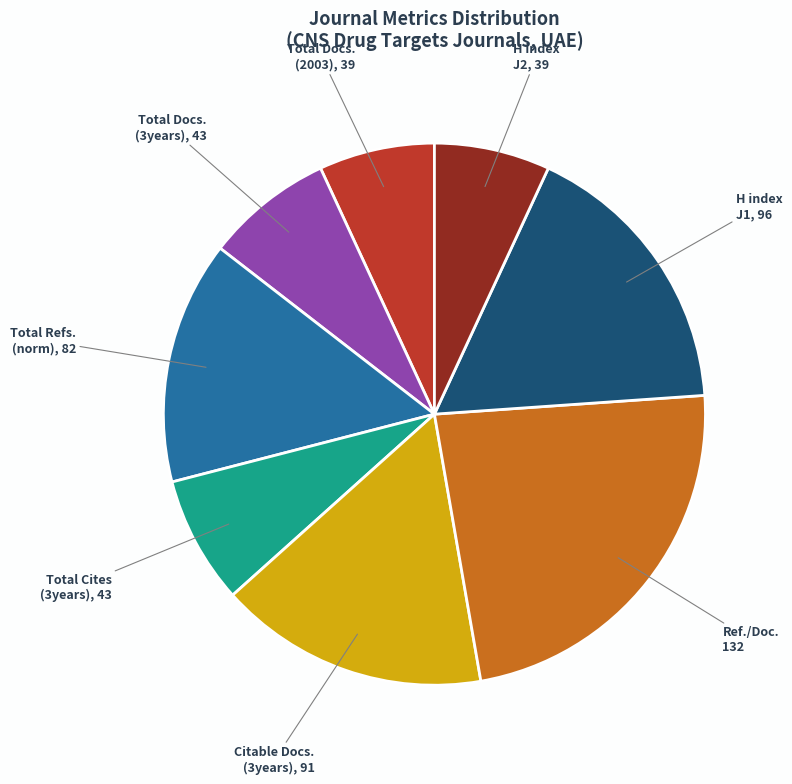

What is the ratio of the value at H index J2, 39 to the value at Ref./Doc. 132?

0.3